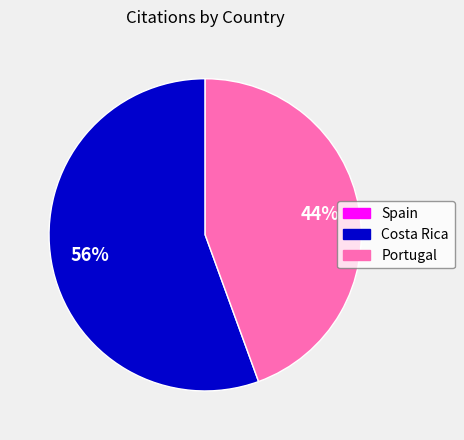

True or false: Portugal accounts for 44% of the total.

True